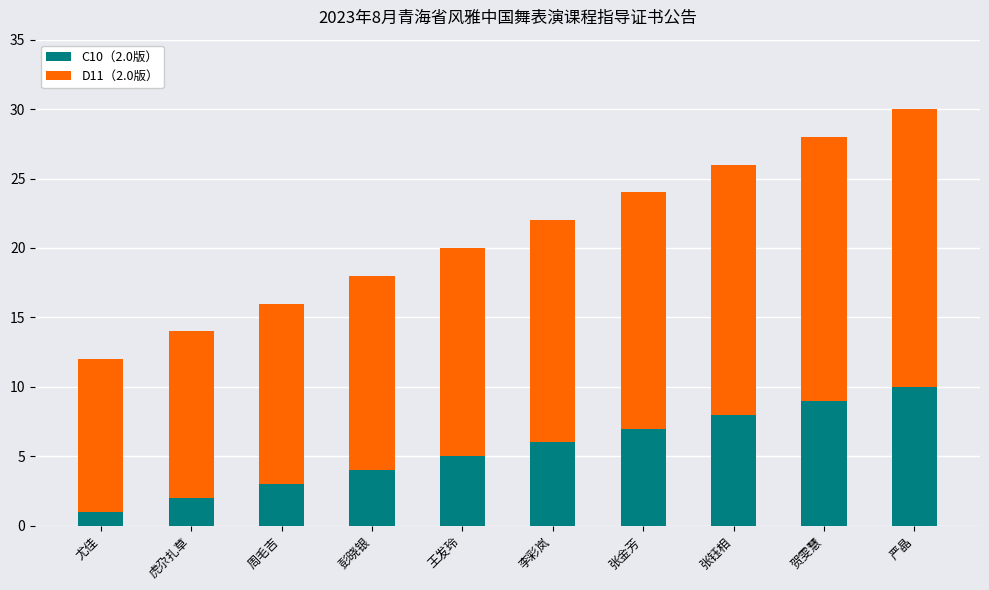

What is the total value across all series at 尤佳?

12